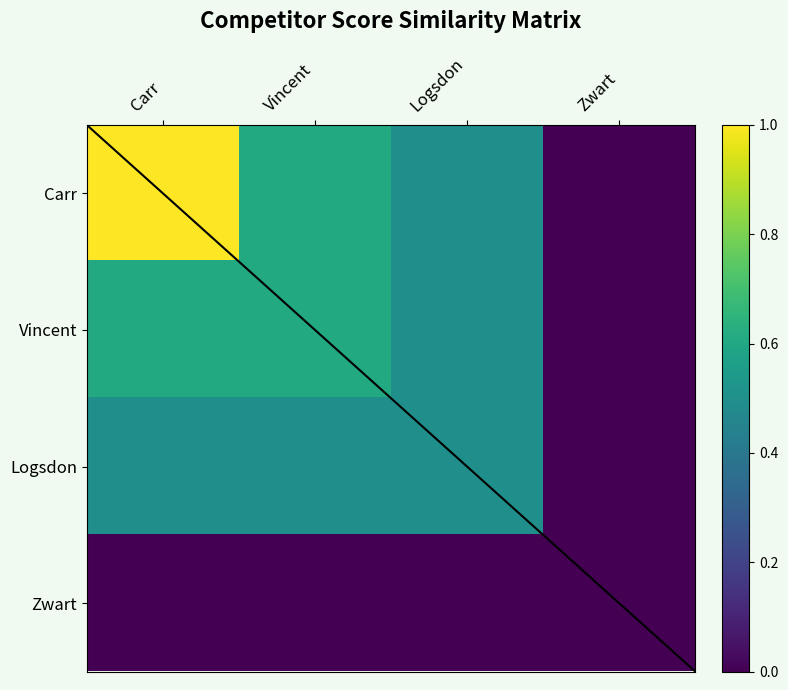

Reading left to right, list all the values displayed in this chart.

Carr: Carr=1.0	Vincent=0.6	Logsdon=0.5	Zwart=0.0
Vincent: Carr=0.6	Vincent=0.6	Logsdon=0.5	Zwart=0.0
Logsdon: Carr=0.5	Vincent=0.5	Logsdon=0.5	Zwart=0.0
Zwart: Carr=0.0	Vincent=0.0	Logsdon=0.0	Zwart=0.0